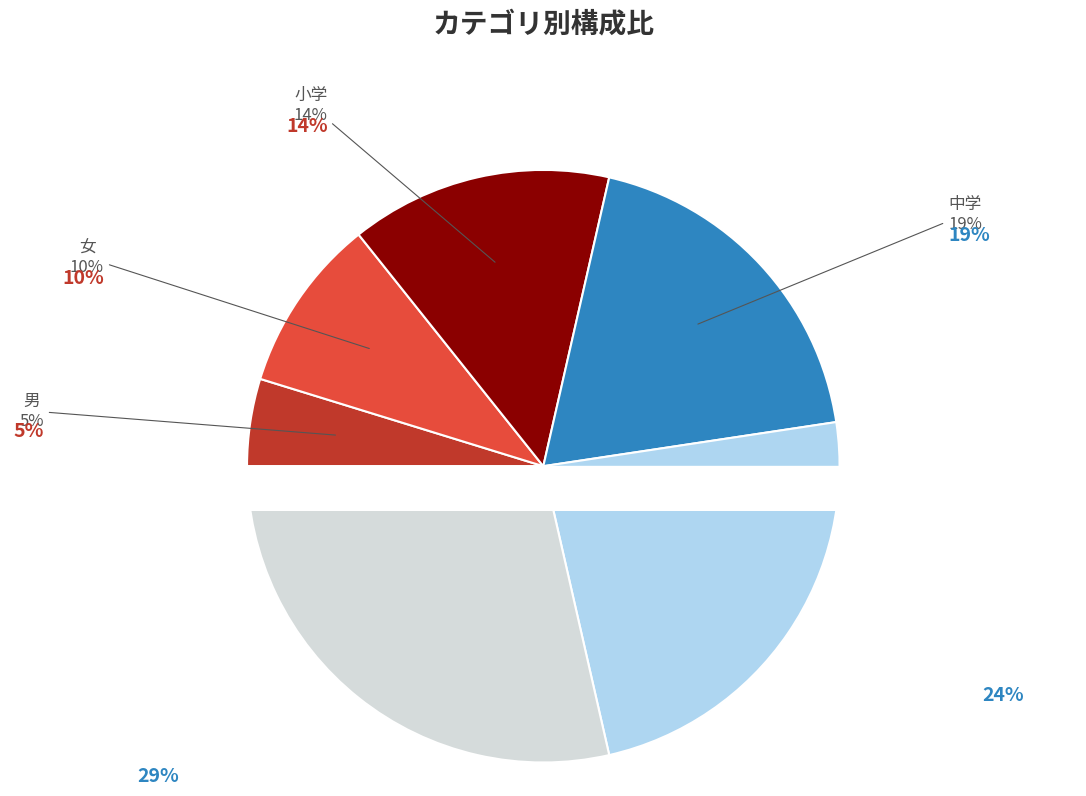

What percentage do 女 and 大学 together represent?

38.1%